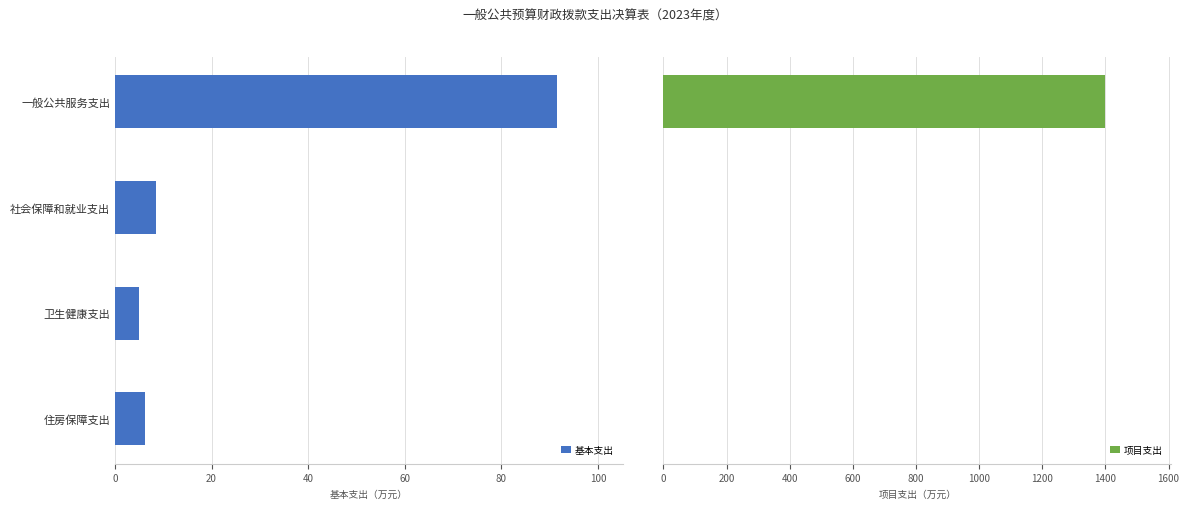

What is the highest value of the 基本支出 series?

91.4